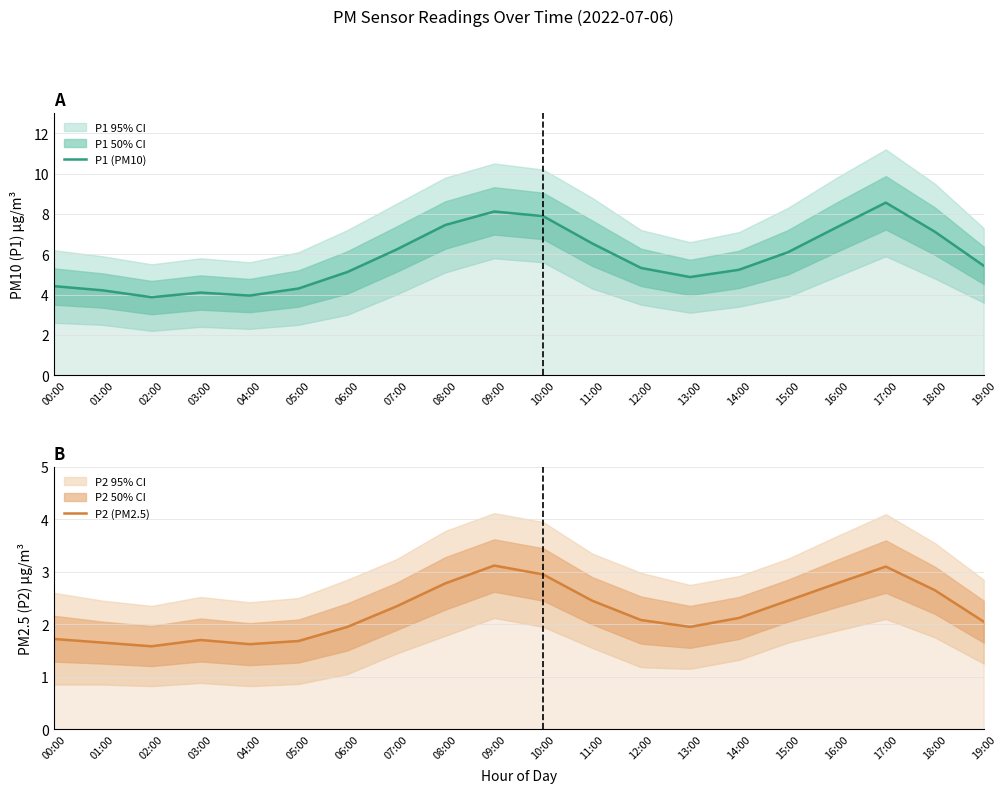

What position from the right is 06:00?

14